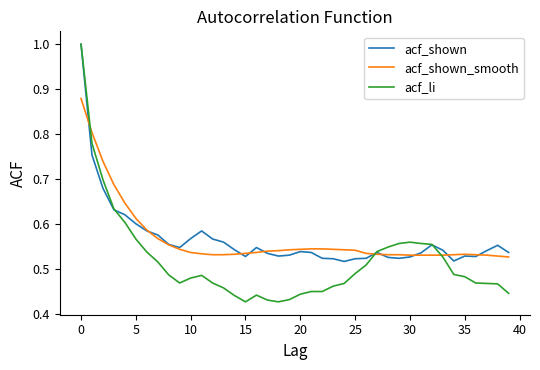

What is the greatest value displayed?

1.0